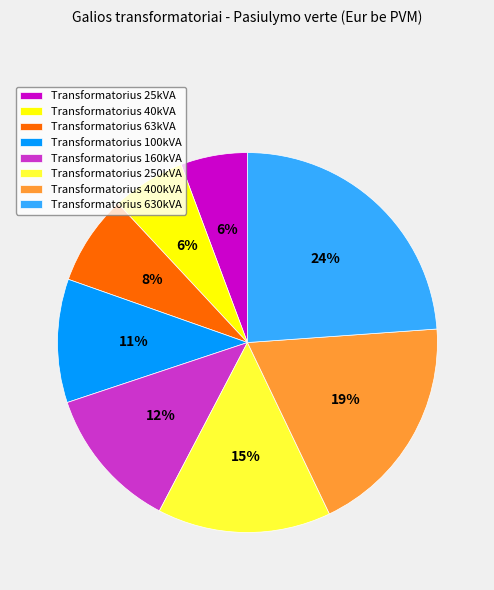

What percentage is the Transformatorius 25kVA slice, to the nearest percent?

6%